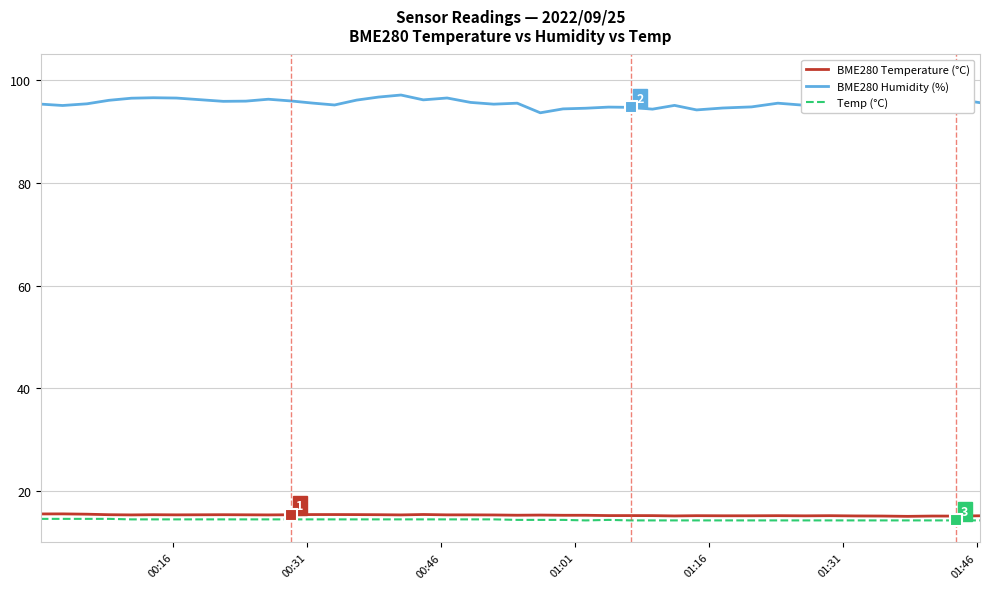

What is the average value of the Temp (°C) series?

14.4